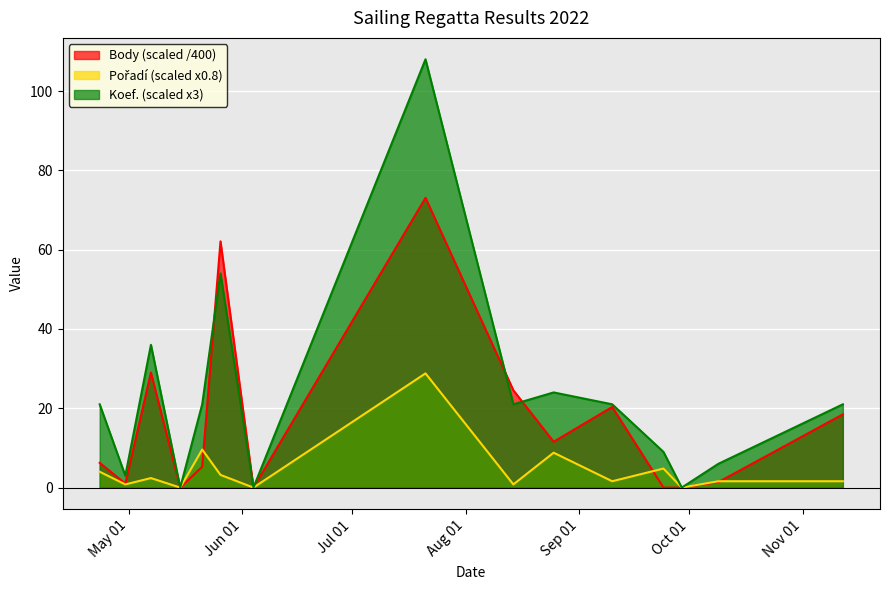

At which category does Koef. reach its first local valley?

2022-04-30